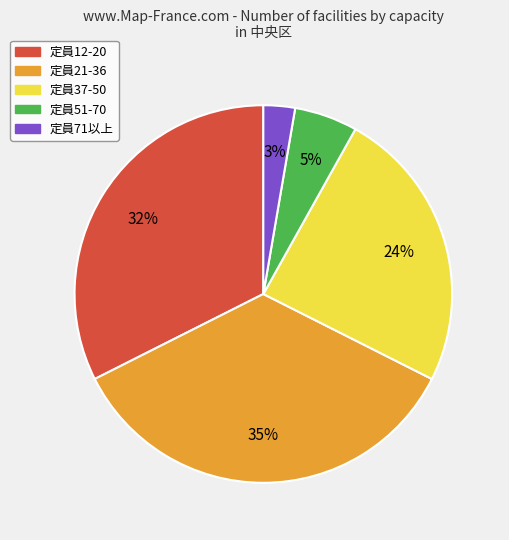

Between 定員37-50 and 定員51-70, which is larger?

定員37-50